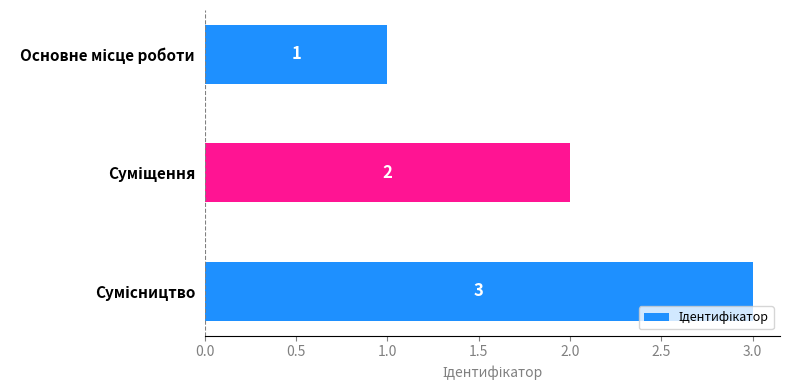

How many values are between 1 and 3?

3